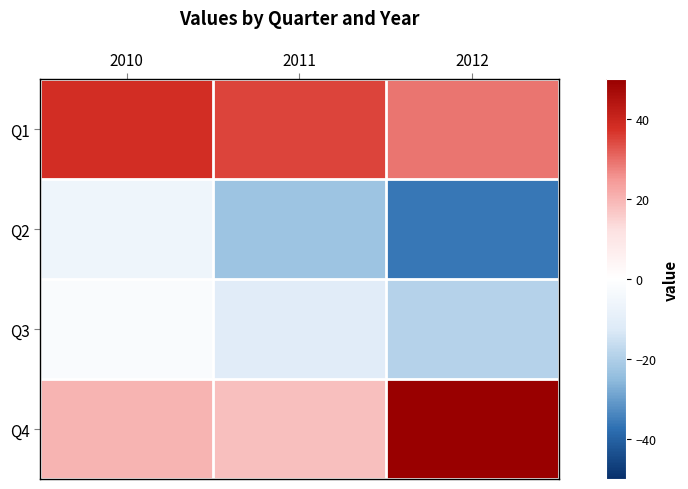

Reading left to right, transcribe all the data shown in this chart.

Q1: 2010=38	2011=35	2012=29
Q2: 2010=-6	2011=-23	2012=-36
Q3: 2010=-2	2011=-11	2012=-19
Q4: 2010=20	2011=18	2012=50